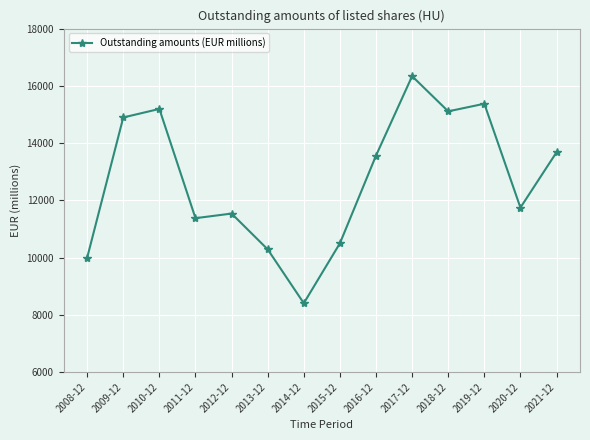

How many points are higher than both their immediate neighbors (excluding endpoints)?

4